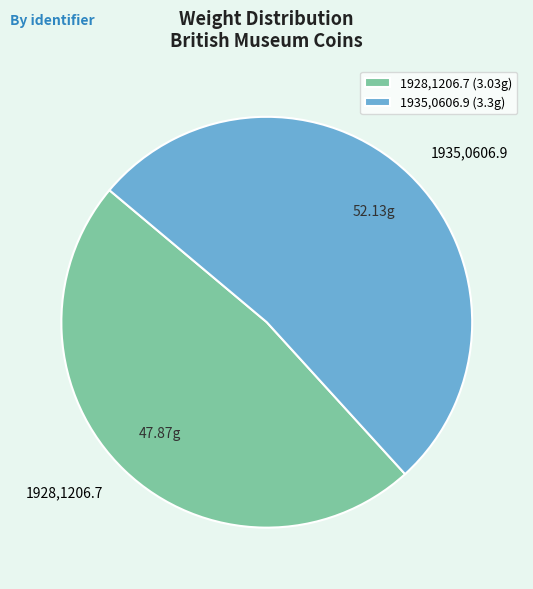

Is 1928,1206.7 the majority of the pie?

No